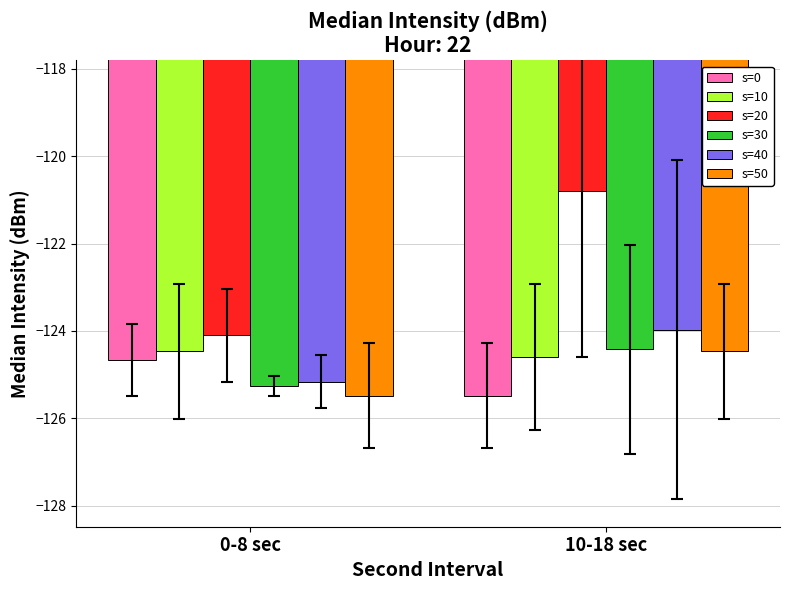

Reading left to right, transcribe all the data shown in this chart.

s=0: 0-8 sec=-124.7	10-18 sec=-125.5
s=10: 0-8 sec=-124.5	10-18 sec=-124.6
s=20: 0-8 sec=-124.1	10-18 sec=-120.8
s=30: 0-8 sec=-125.3	10-18 sec=-124.4
s=40: 0-8 sec=-125.2	10-18 sec=-124.0
s=50: 0-8 sec=-125.5	10-18 sec=-124.5